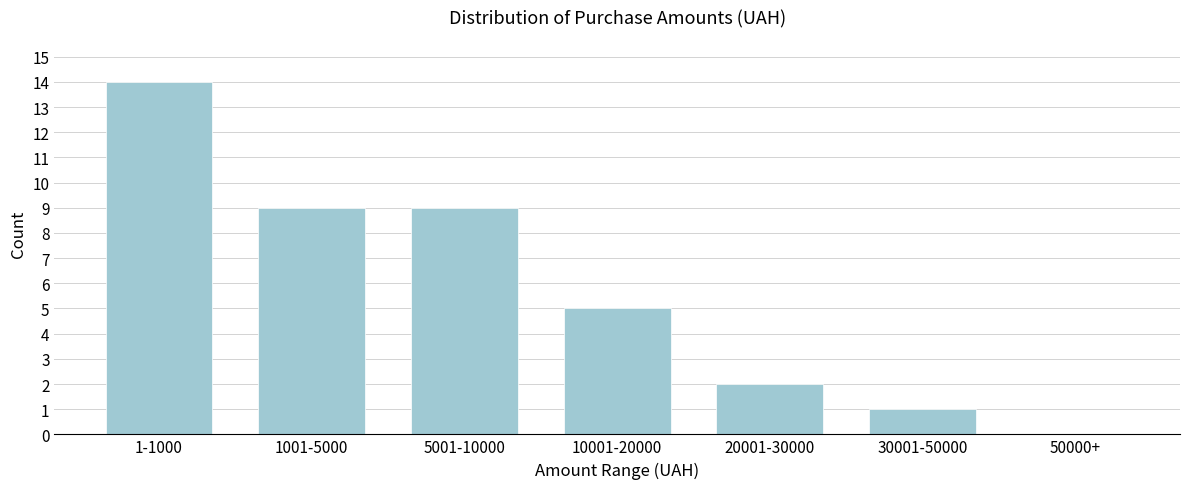

Reading left to right, transcribe all the data shown in this chart.

1-1000=14	1001-5000=9	5001-10000=9	10001-20000=5	20001-30000=2	30001-50000=1	50000+=0